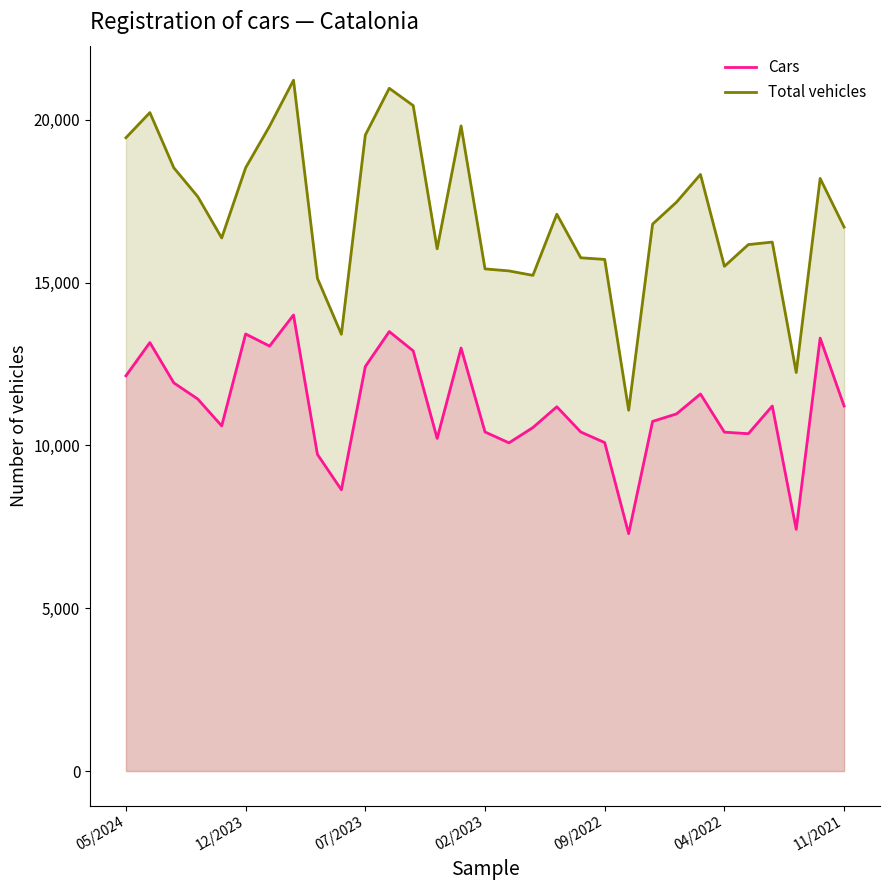

Does the chart display data point markers on the line(s)?

No